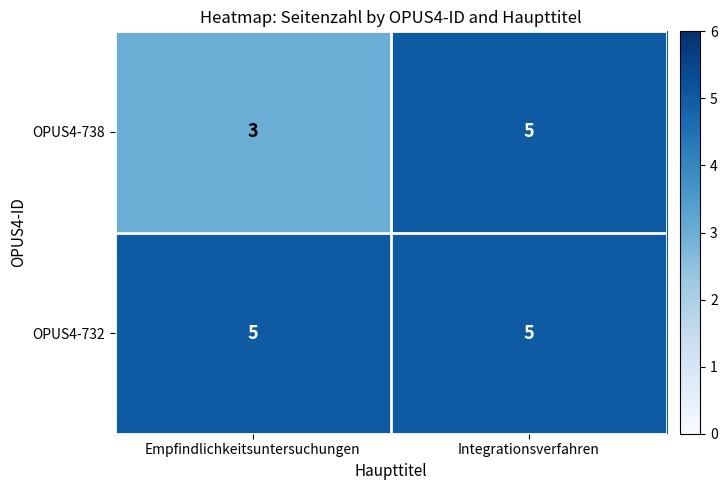

Count the number of categories in the chart.

2